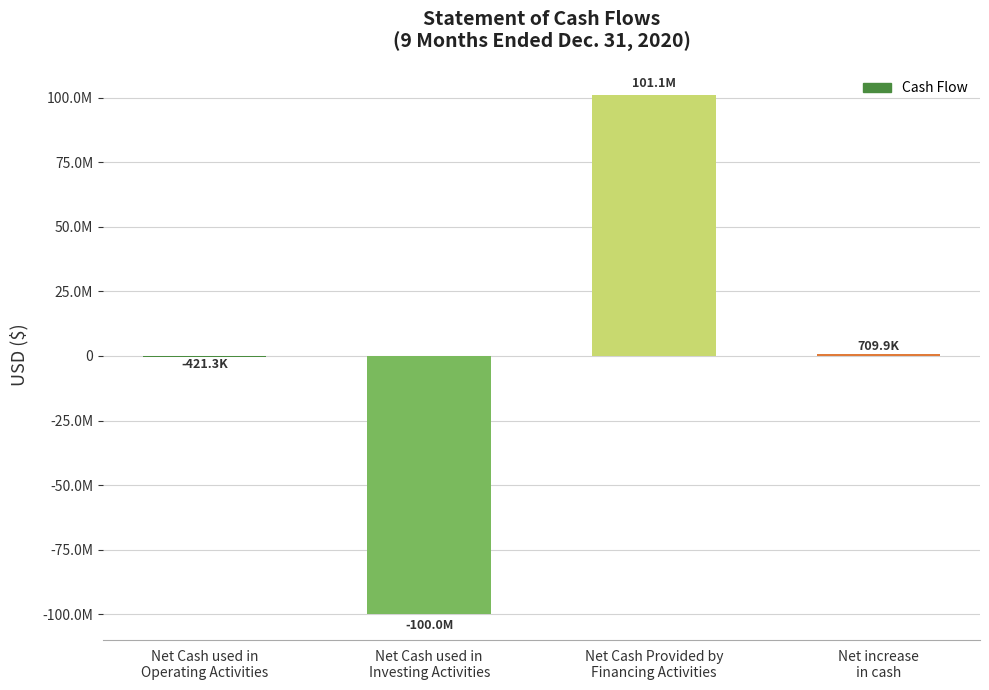

What is the label of the 4th bar from the right?

Net Cash used in
Operating Activities